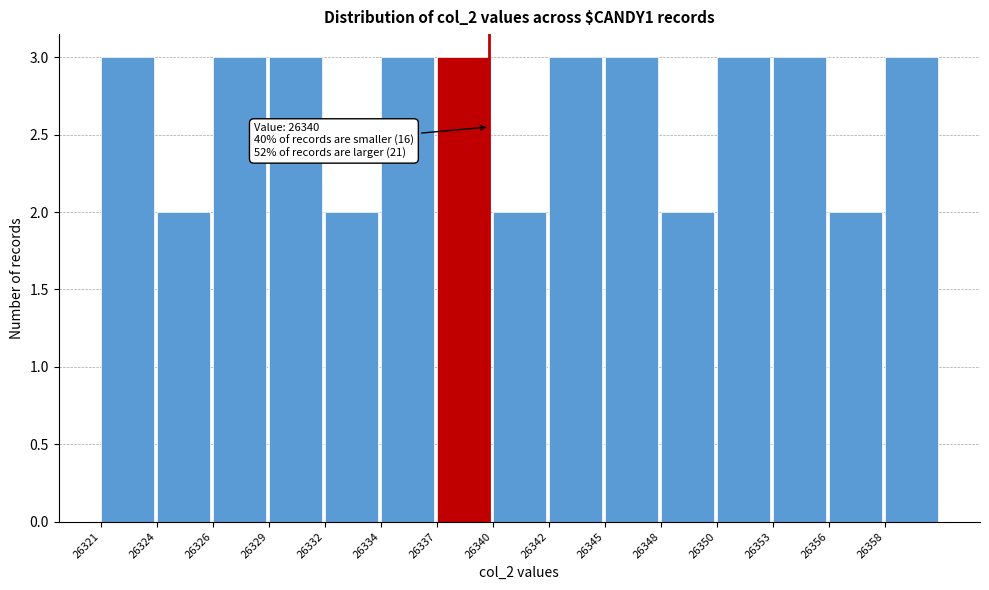

Reading left to right, list all the values displayed in this chart.

26321=3	26324=2	26326=3	26329=3	26332=2	26334=3	26337=3	26340=2	26342=3	26345=3	26348=2	26350=3	26353=3	26356=2	26358=3